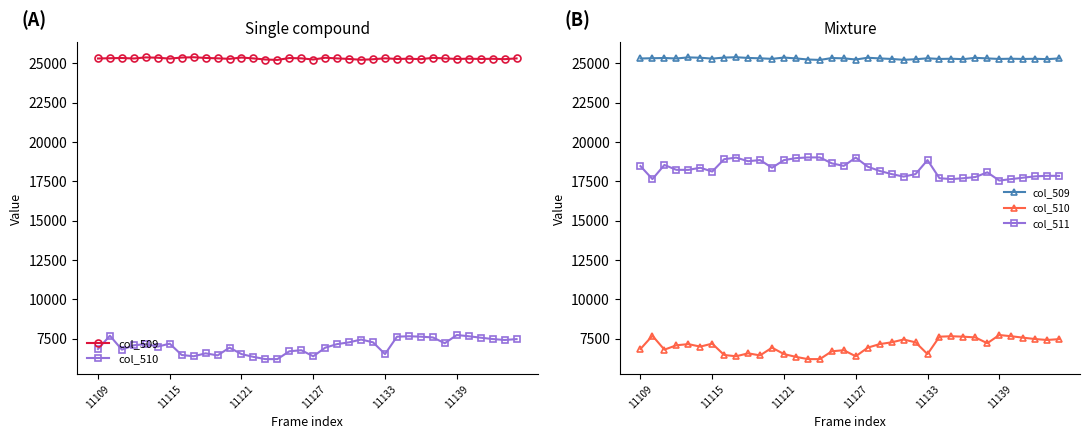

How many lines are shown in the chart?

3